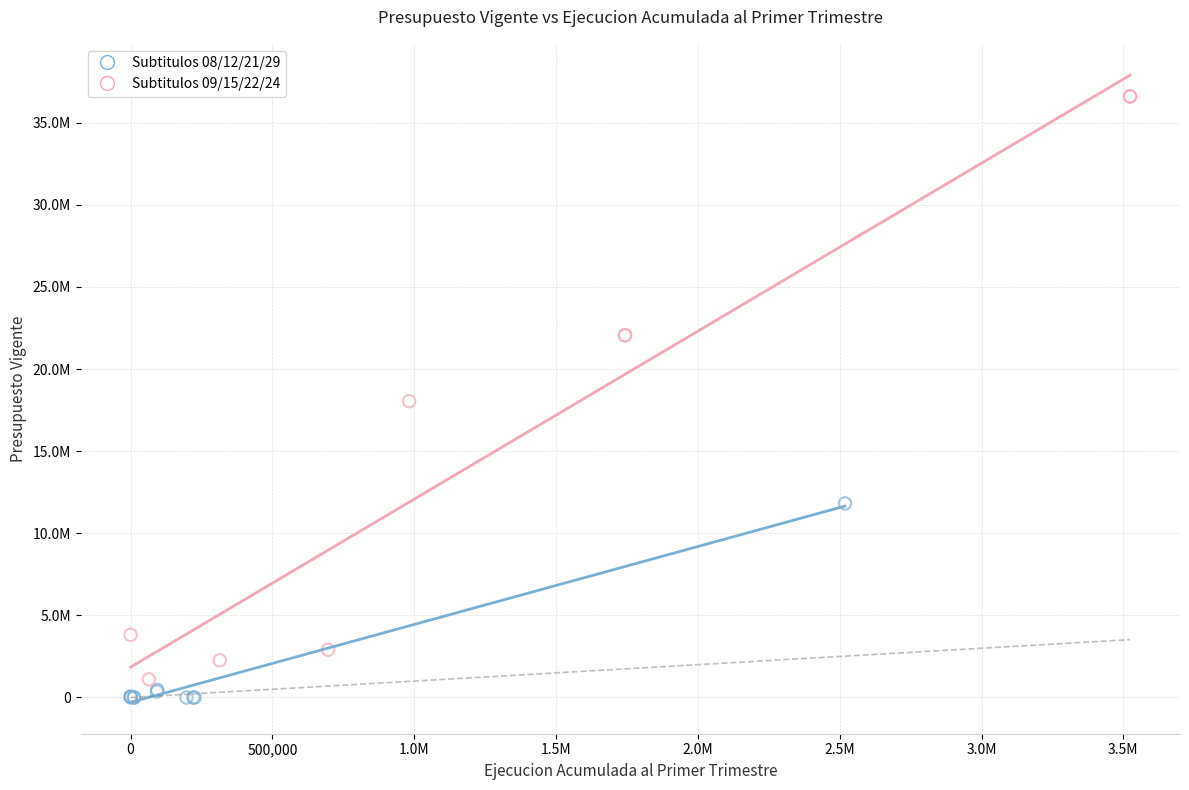

What are all the series names shown in the legend?

Subtitulos 08/12/21/29, Subtitulos 09/15/22/24